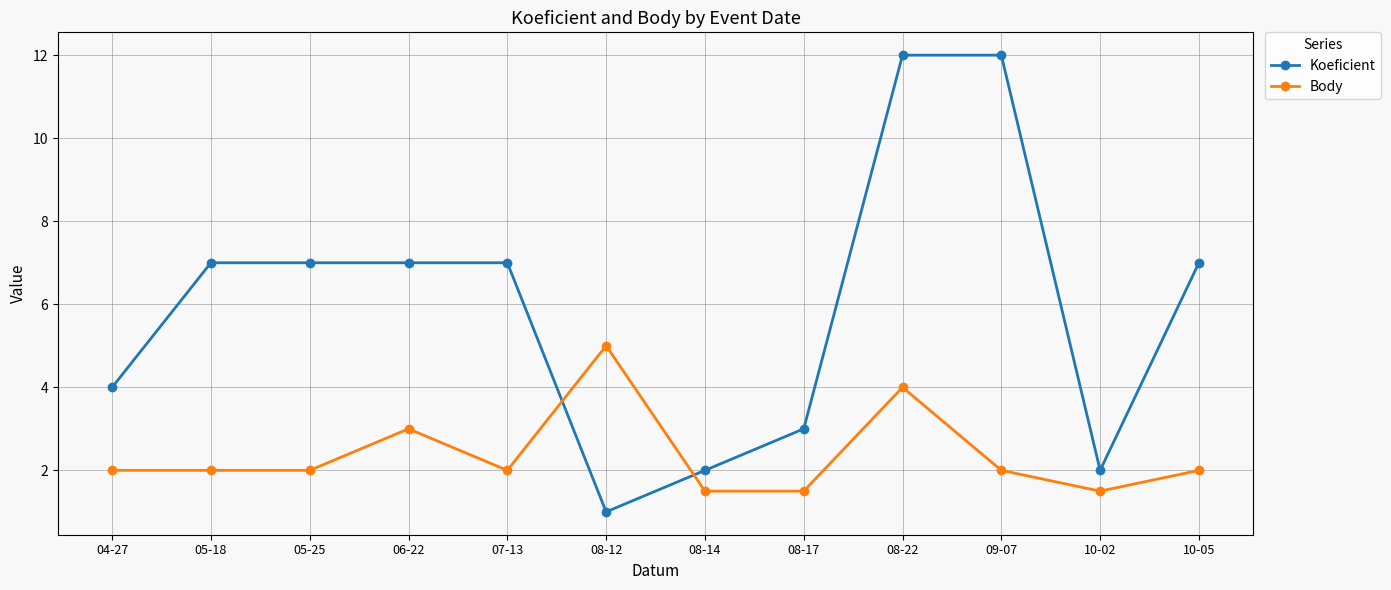

True or false: Body has a value of 1.5 at 08-14.

True